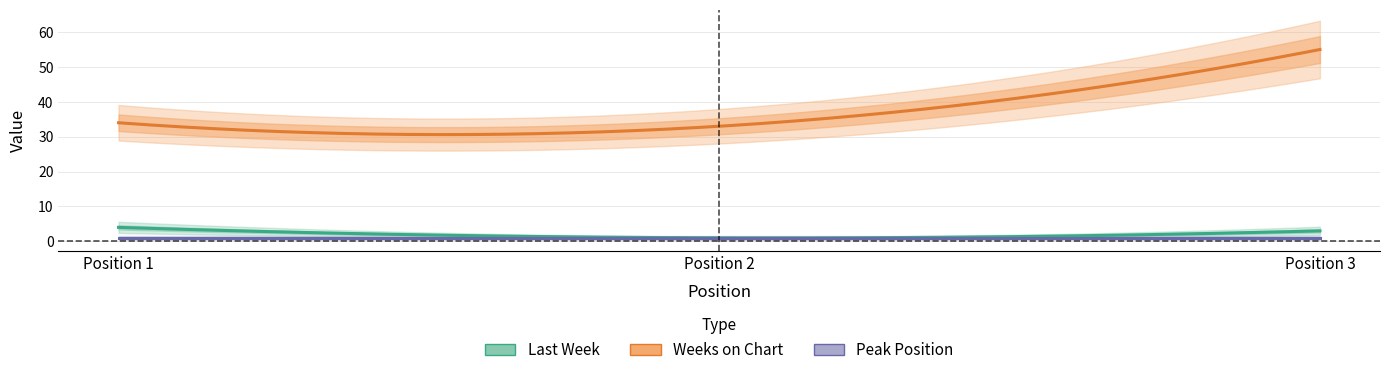

At how many categories does at least one series exceed 25?

3